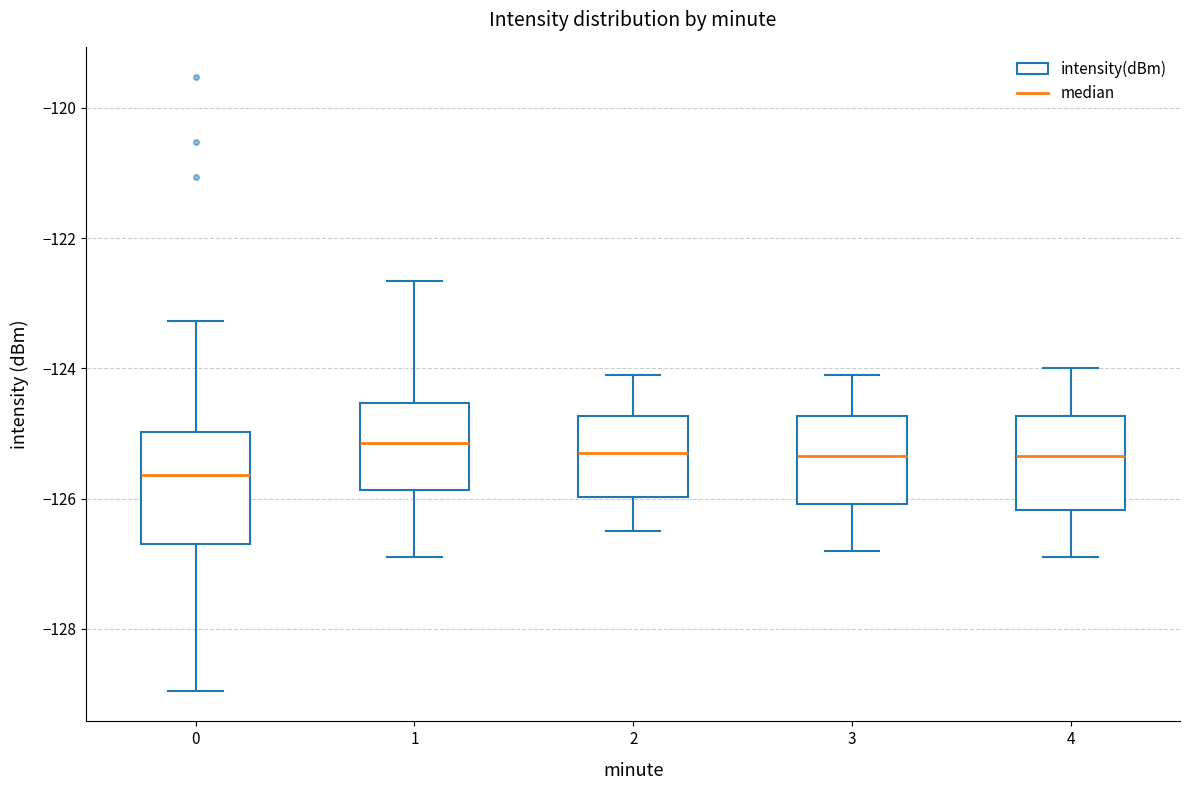

Which box's median line is the lowest?

0